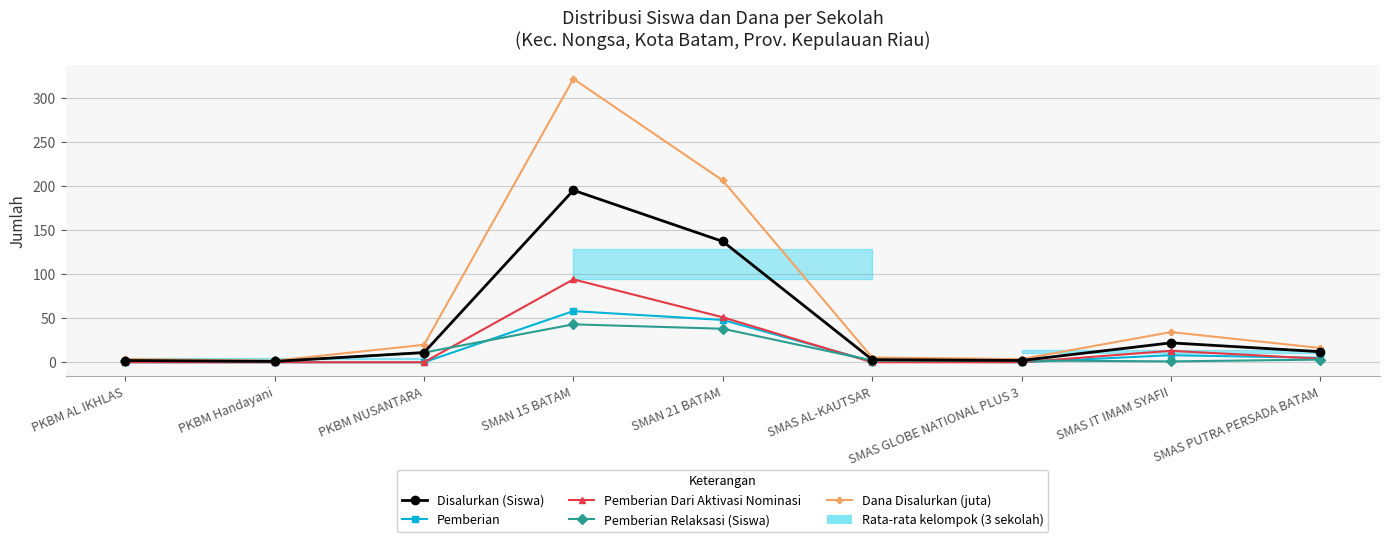

Is it true that Dana Disalurkan (juta) equals 34.2 at SMAS IT IMAM SYAFII?

True